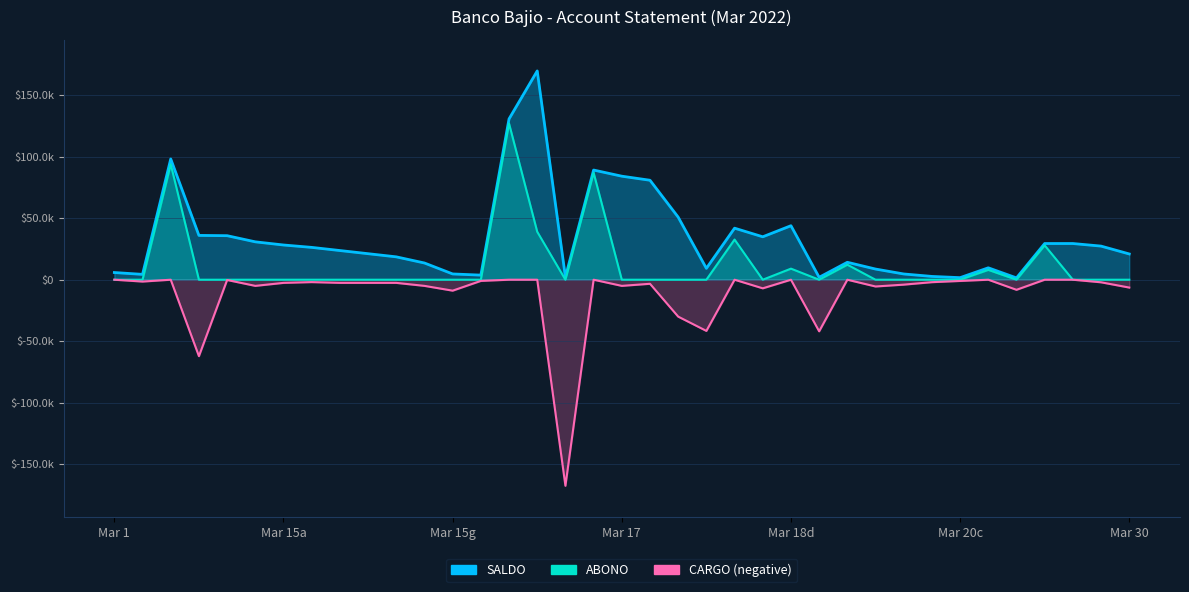

What are all the series names shown in the legend?

SALDO, CARGO, ABONO